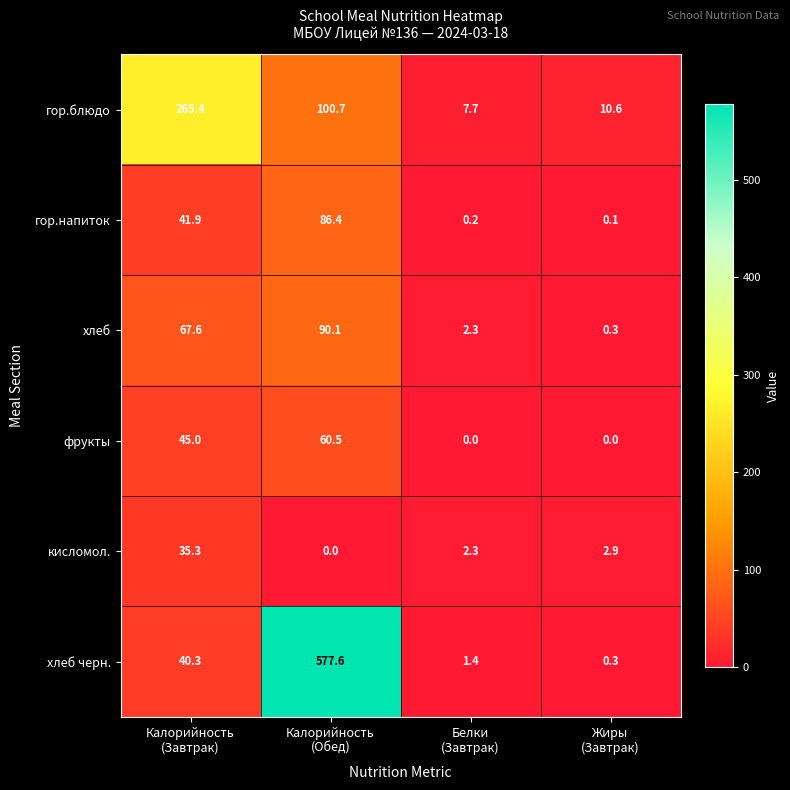

What is the highest value of the кисломол. series?

35.3